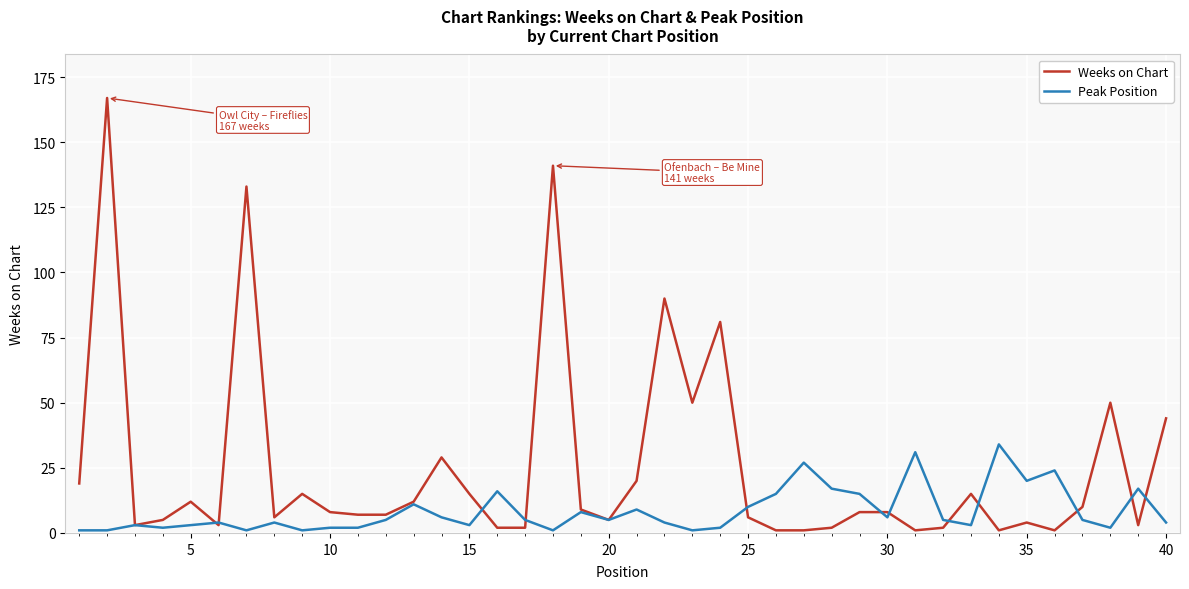

Which series has the largest total across all categories?

Weeks on Chart